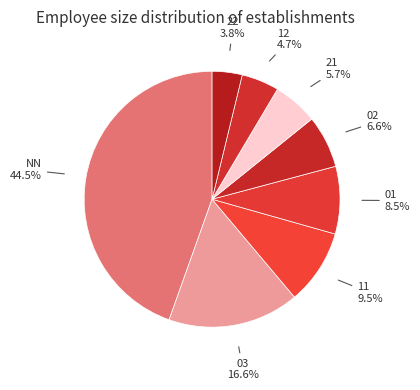

Approximately how many times larger is the value at 22 compared to 11?

0.4